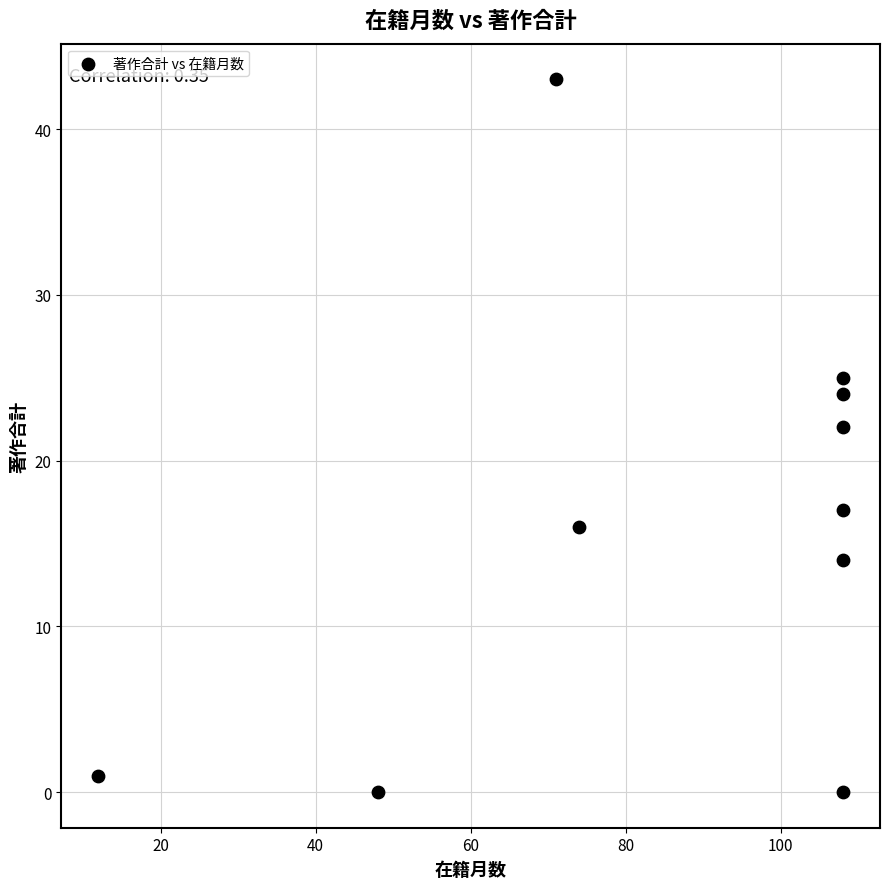

What Y value in the scatter plot is closest to 21?

22